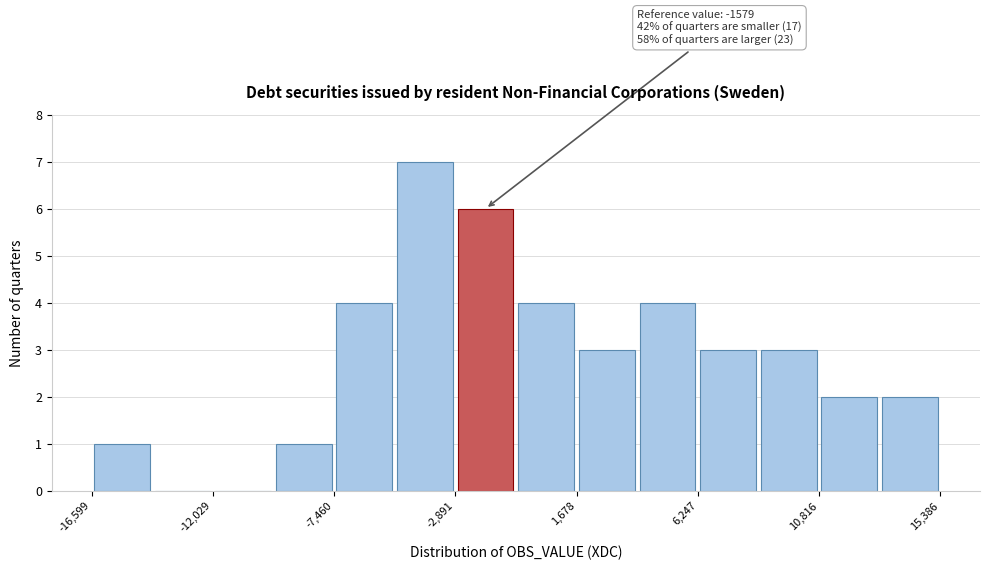

Over which range of the x-axis is the bar tallest?

-5000 to -3000